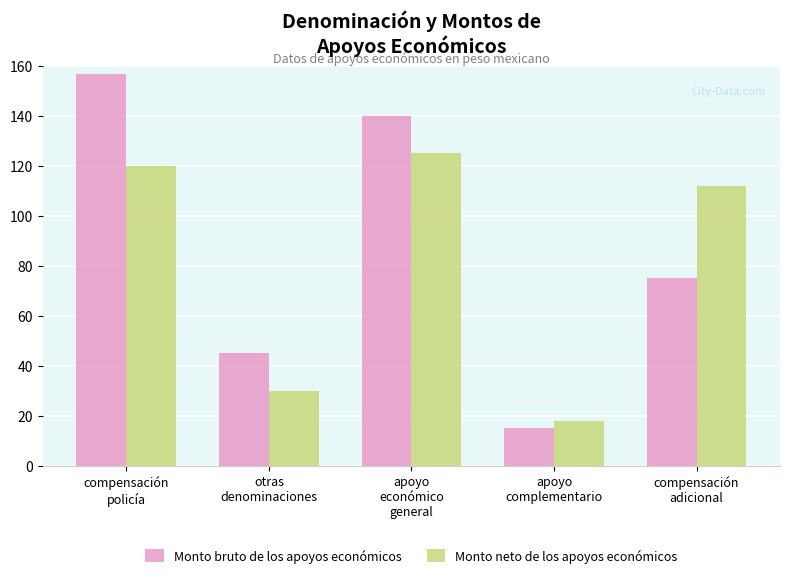

The Monto neto de los apoyos económicos series shows 45 at otras
denominaciones. True or false?

False